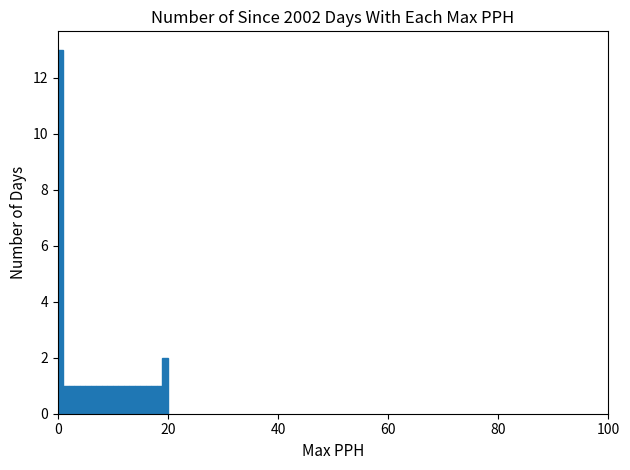

Around what value on the x-axis is the tallest bar? Give the approximate position of its centre, as read against the axis.

0